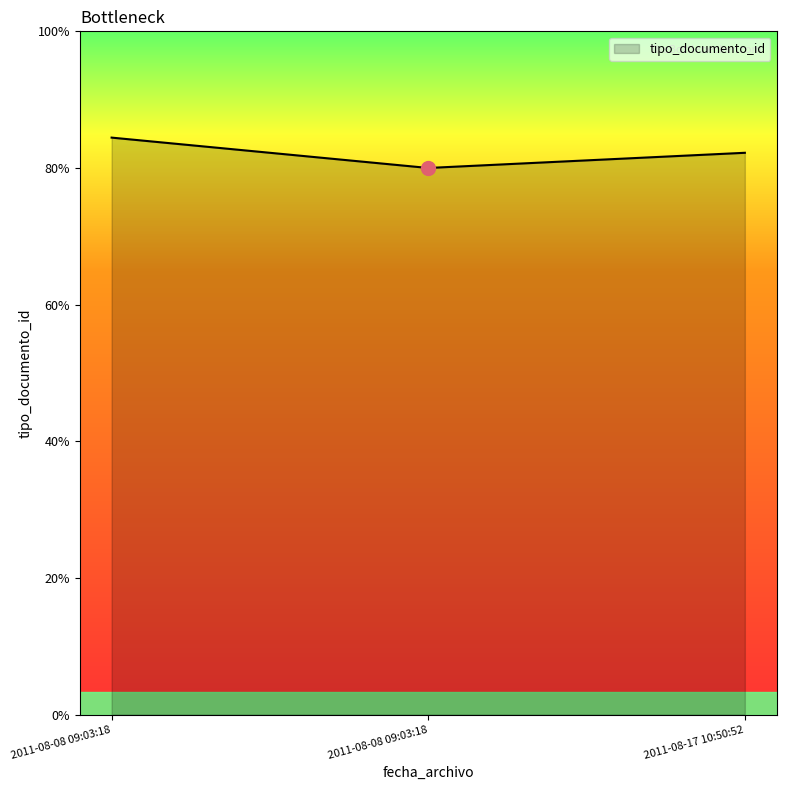

Does the chart display data point markers on the line(s)?

No